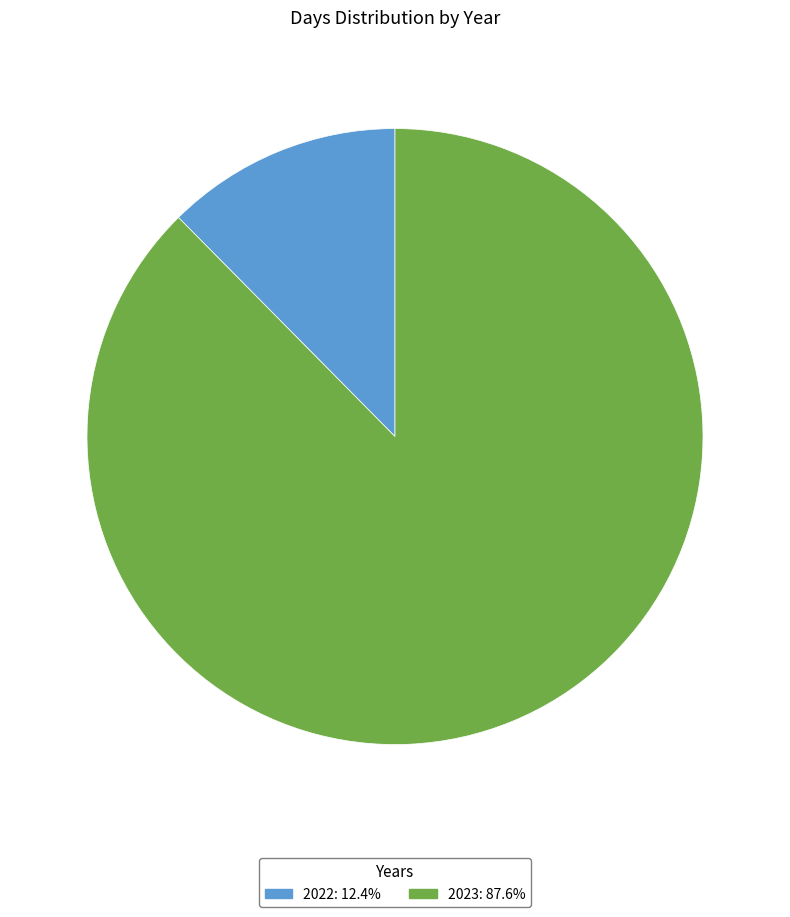

Rank the categories by value from lowest to highest.

2022, 2023